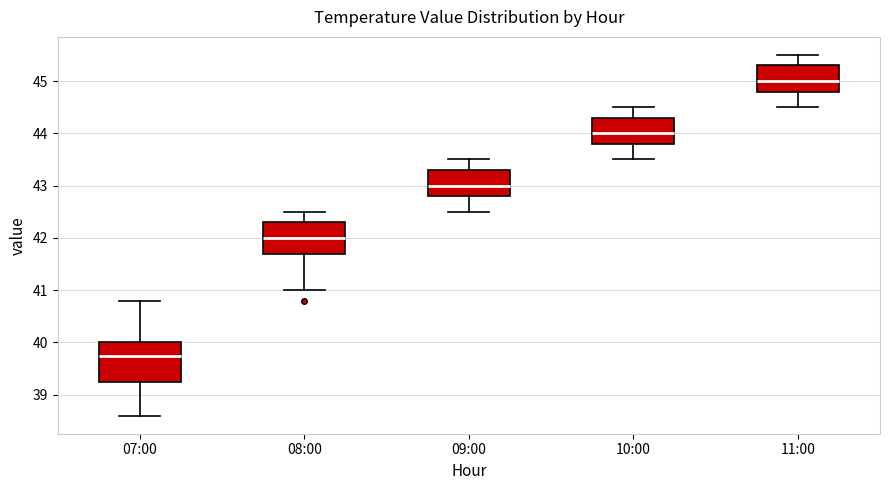

Where does the median line of the box for 08:00 sit on the y-axis? The values are not printed on the chart, so give them approximately, as read against the axis.

42.0